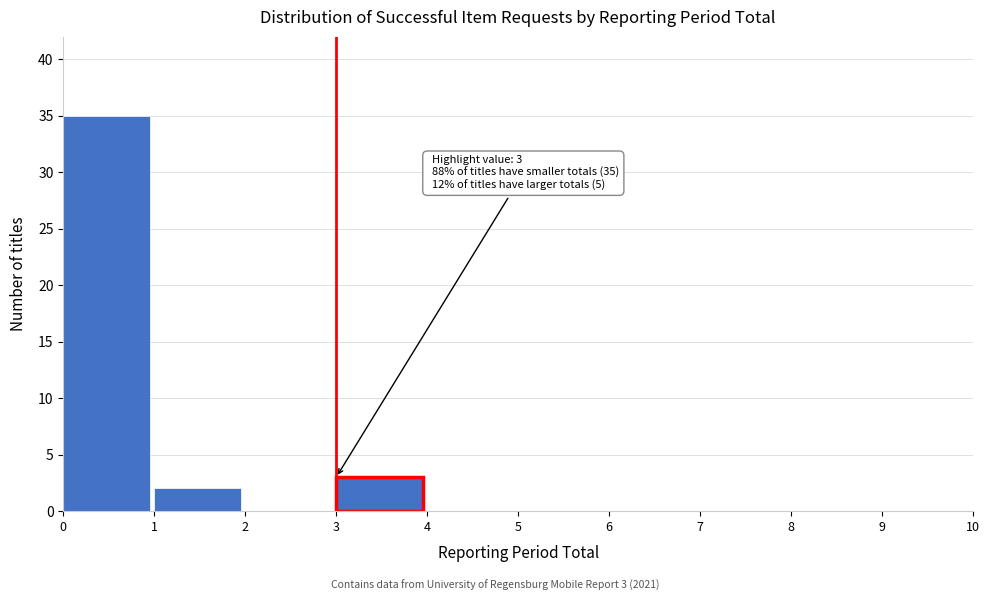

Which range on the x-axis has the tallest bar?

0 to 1